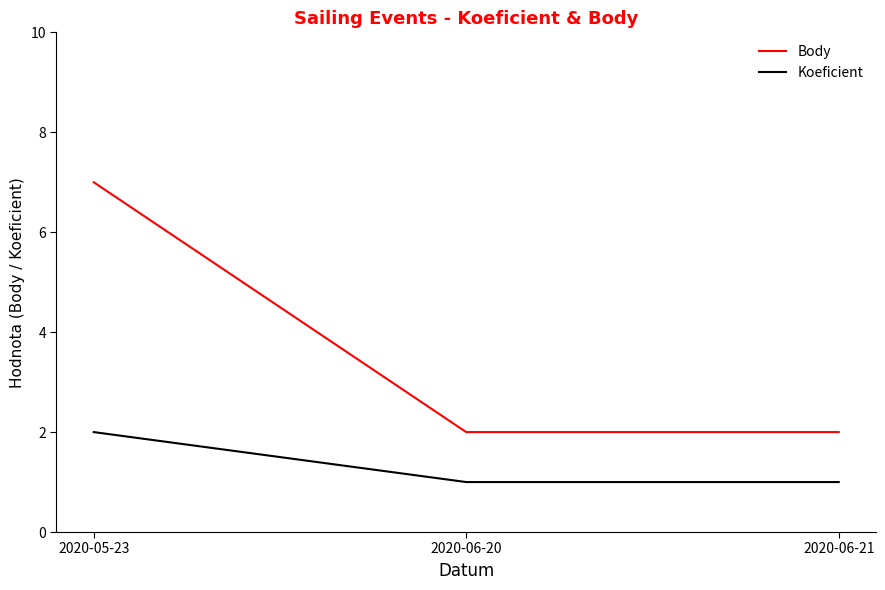

Reading right to left, what are all the values shown in this chart?

Body: 2020-06-21=2	2020-06-20=2	2020-05-23=7
Koeficient: 2020-06-21=1	2020-06-20=1	2020-05-23=2